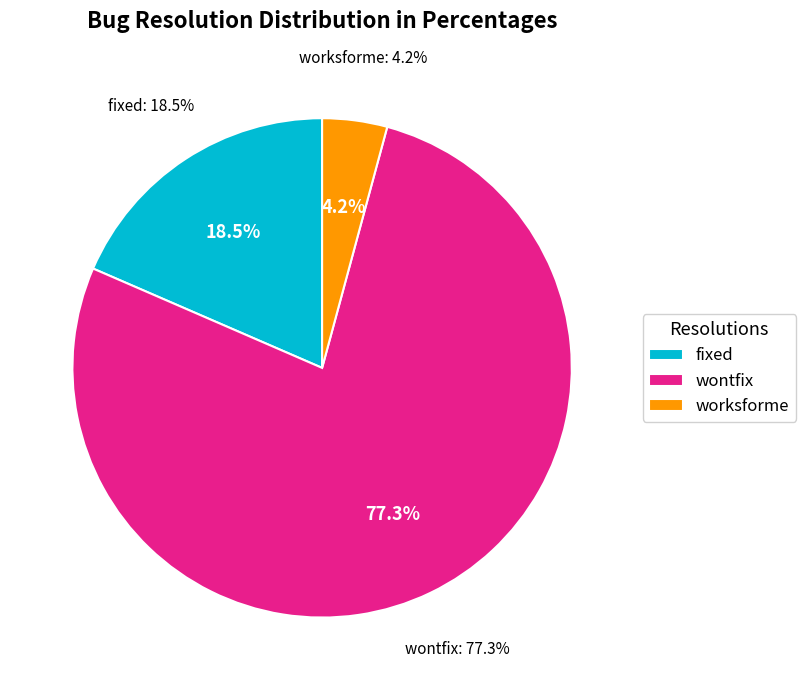

How much of the chart is everything except fixed?

81.5%